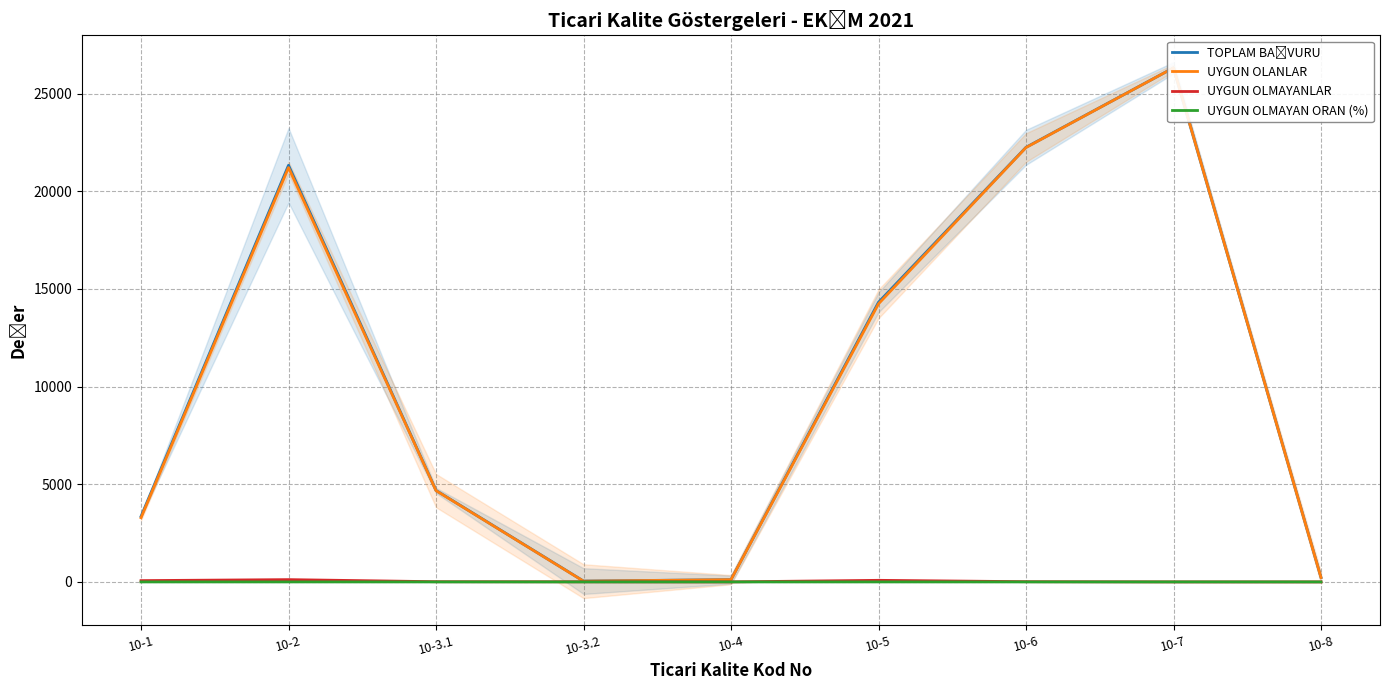

Is it true that UYGUN OLANLAR equals 62.8 at 10-4?

False